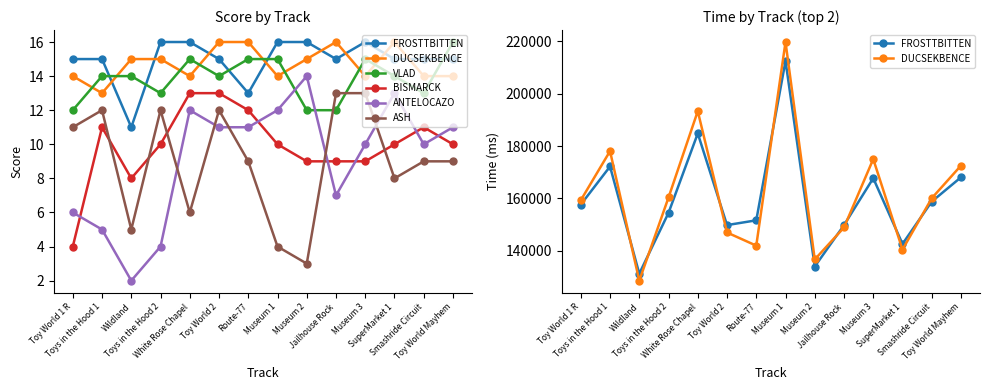

Where does the BISMARCK series first go above 10?

Toys in the Hood 1